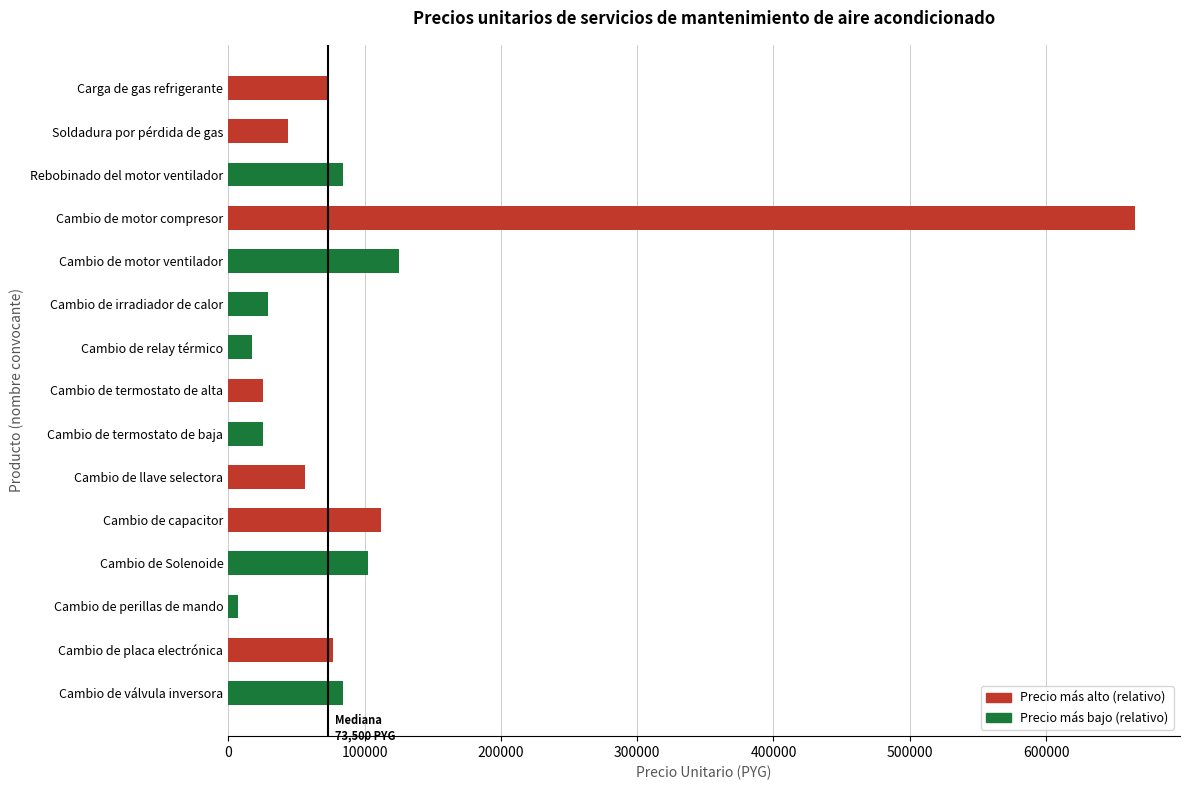

Between Cambio de Solenoide and Cambio de perillas de mando, which is larger?

Cambio de Solenoide